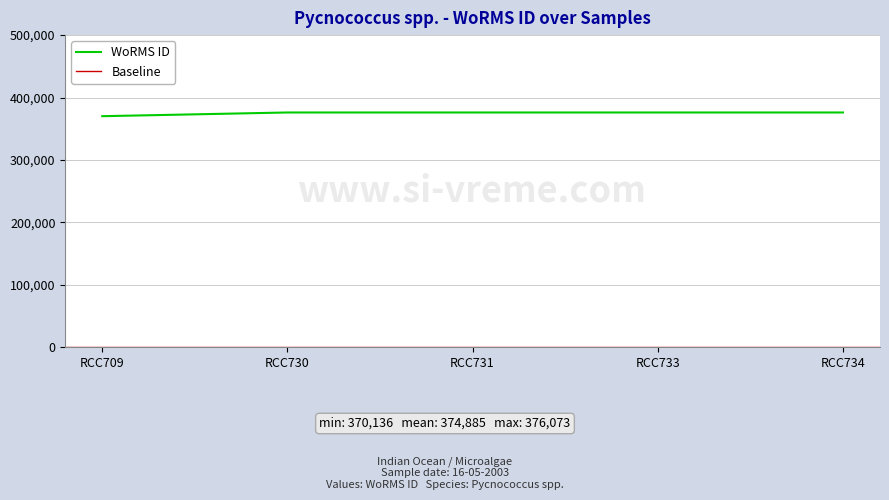

True or false: there are more than 2 points higher than both neighbors.

False